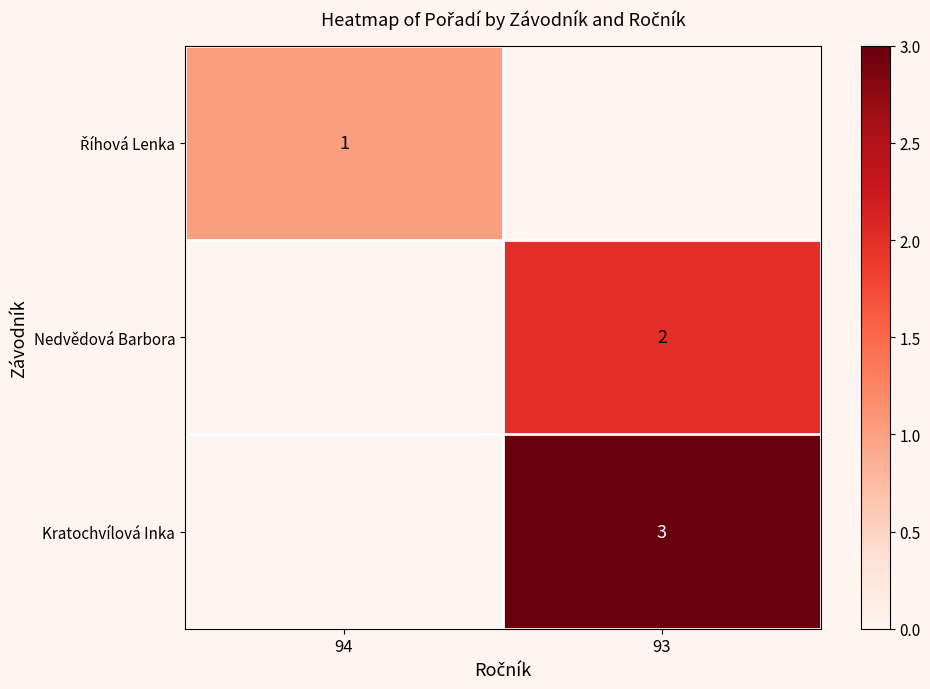

The value of Nedvědová Barbora at 93 is 2. True or false?

True